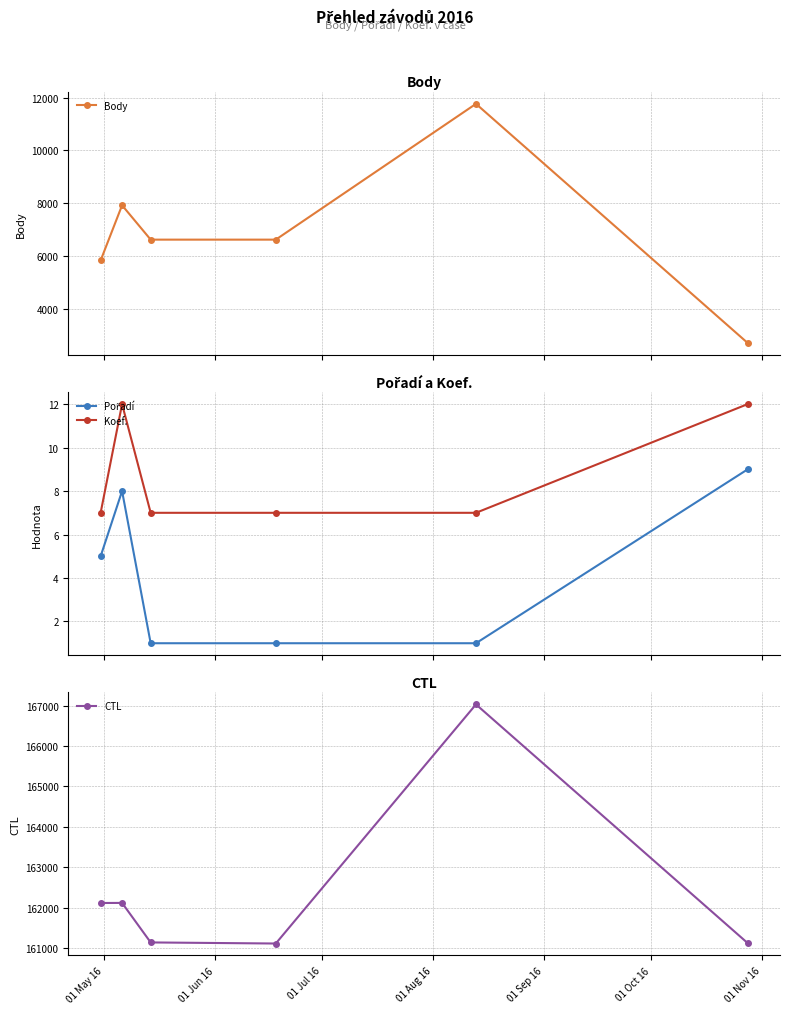

In Body, how many points are higher than both neighbors (excluding endpoints)?

2